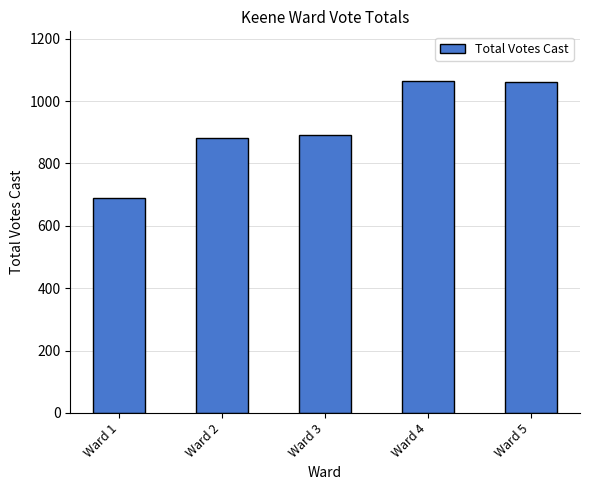

What is the ratio of the value at Ward 5 to the value at Ward 4?

1.0